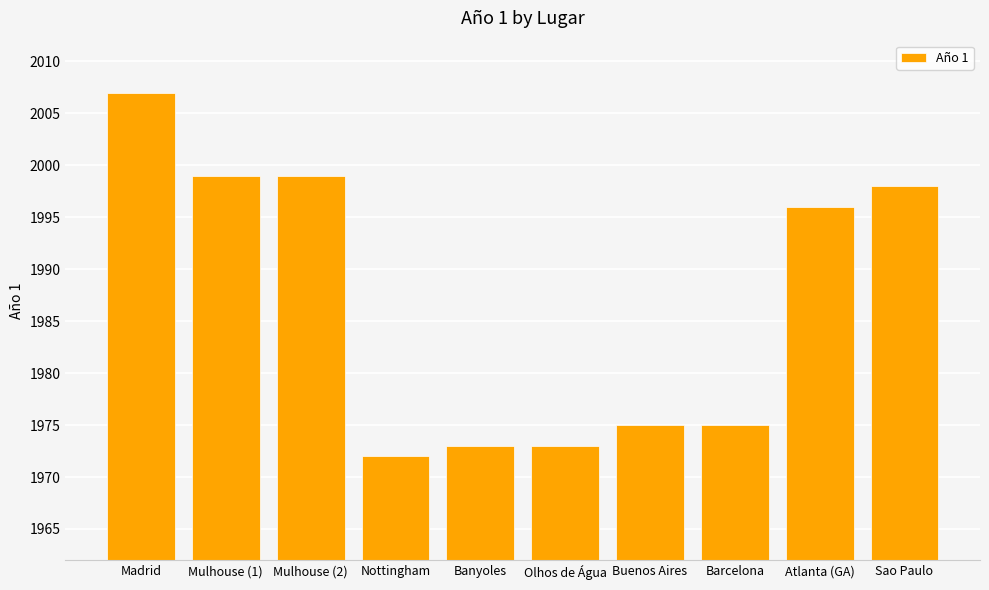

Where is the data nearest to the value 1989?

Atlanta (GA)